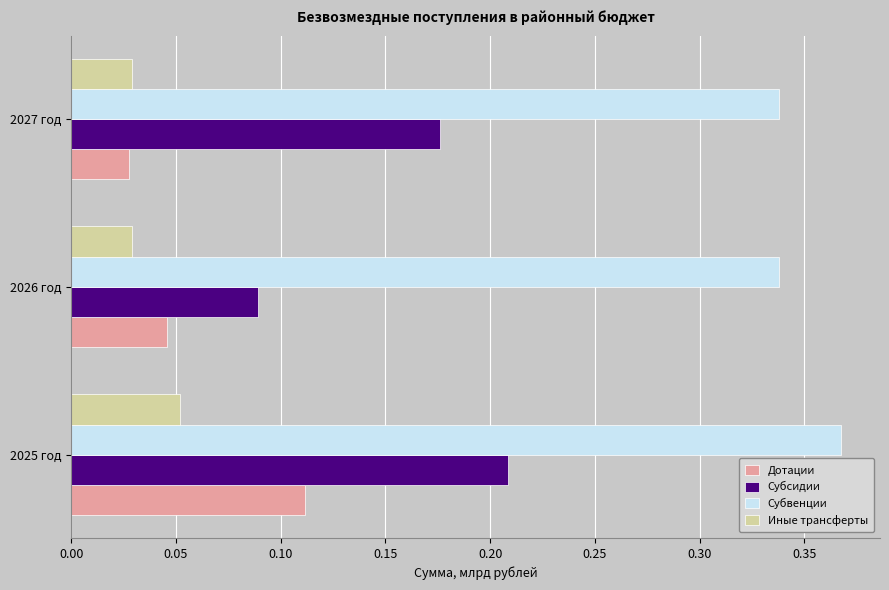

List the labels in order of Субсидии value, smallest first.

2026 год, 2027 год, 2025 год